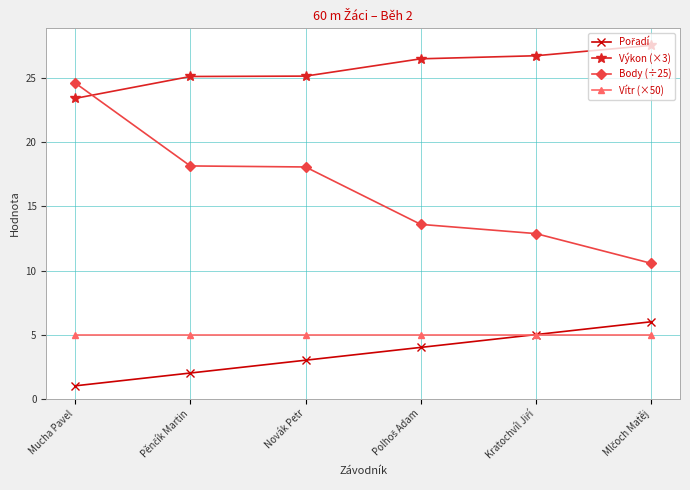

How many values in the Body (÷25) series are below 18?

3